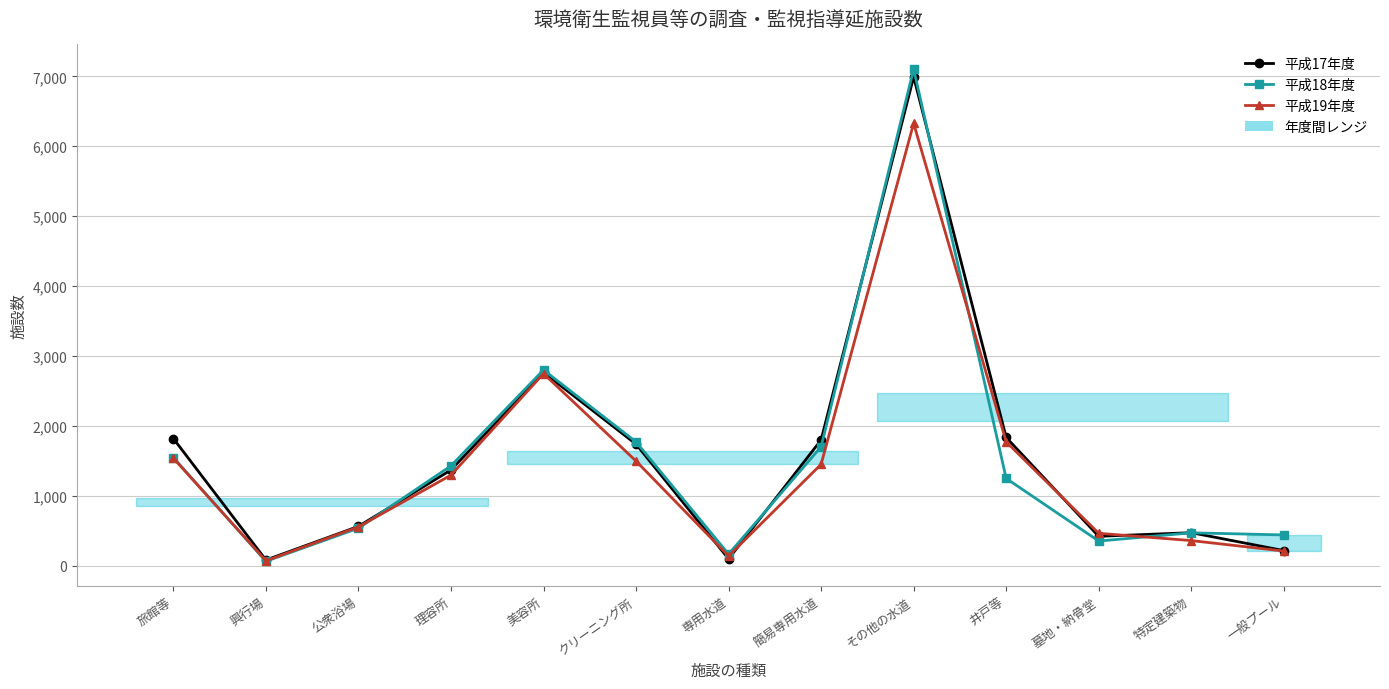

What is the difference between the maximum and second lowest values in the 平成19年度 series?

6188